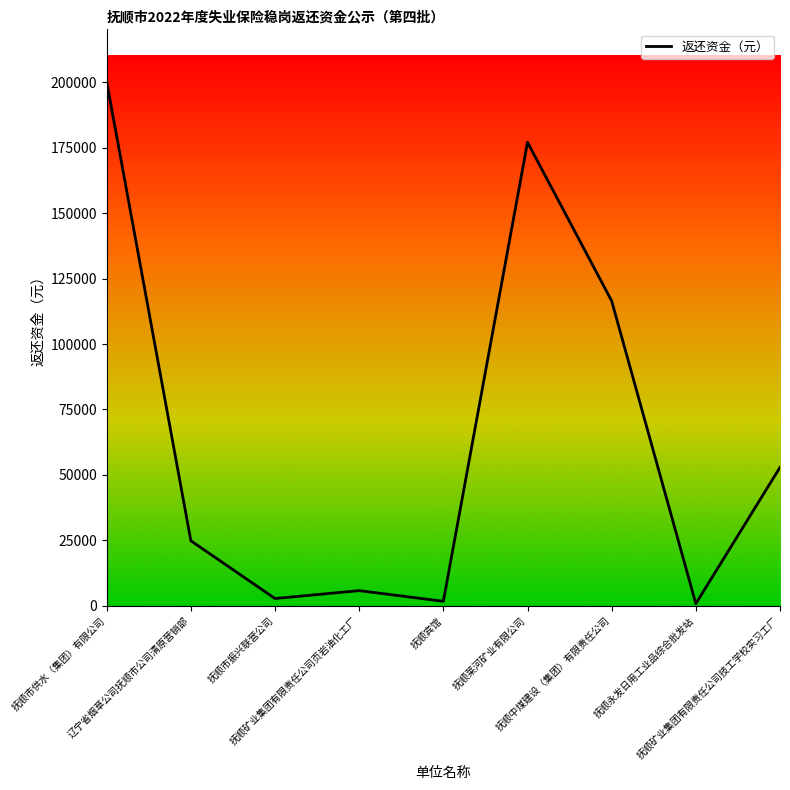

What is the difference between the maximum and second lowest values?

198513